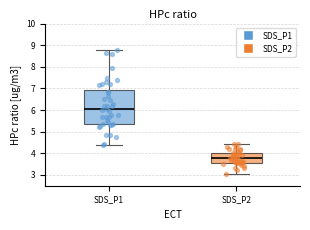

Which box is the tallest, from its lower edge to its upper edge?

SDS_P1